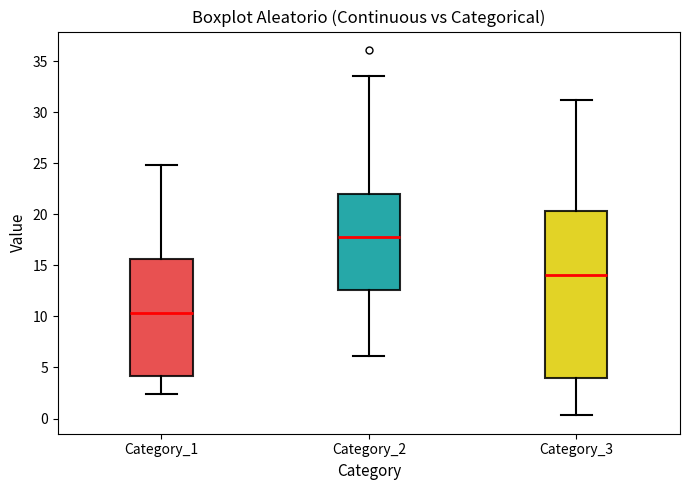

Reading left to right, transcribe this box plot: for each box, give where its median line is, the range the box spans, and where its two whiskers end, as read against the y-axis. The values are not printed on the chart, so give them approximately, as read against the axis.

Category_1: median 10.5, box 4.0 to 15.5, whiskers 2.5 to 25.0
Category_2: median 18.0, box 12.5 to 22.0, whiskers 6.0 to 33.5
Category_3: median 14.0, box 4.0 to 20.5, whiskers 0.5 to 31.0